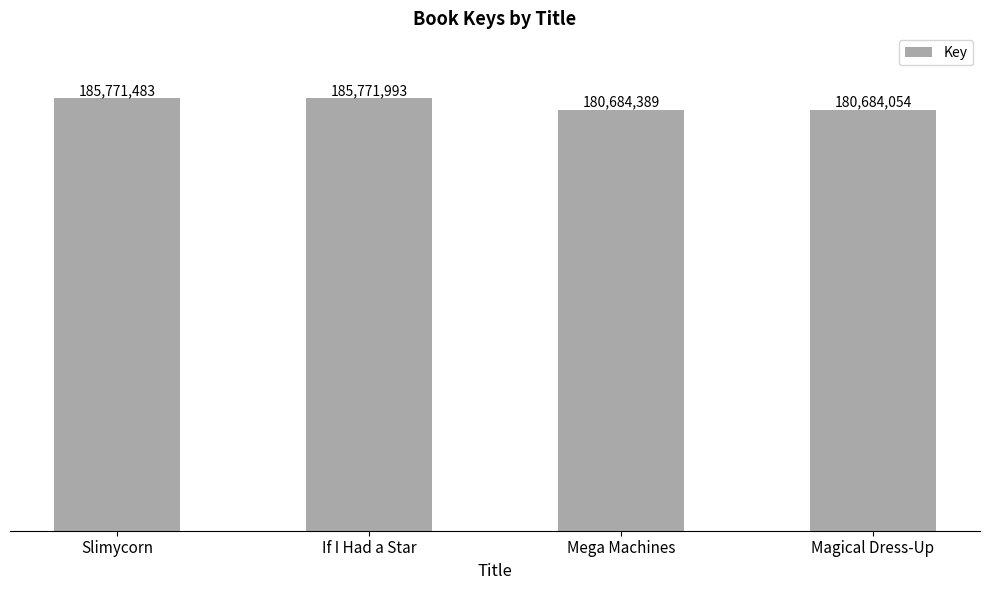

Does the chart contain any negative values?

No